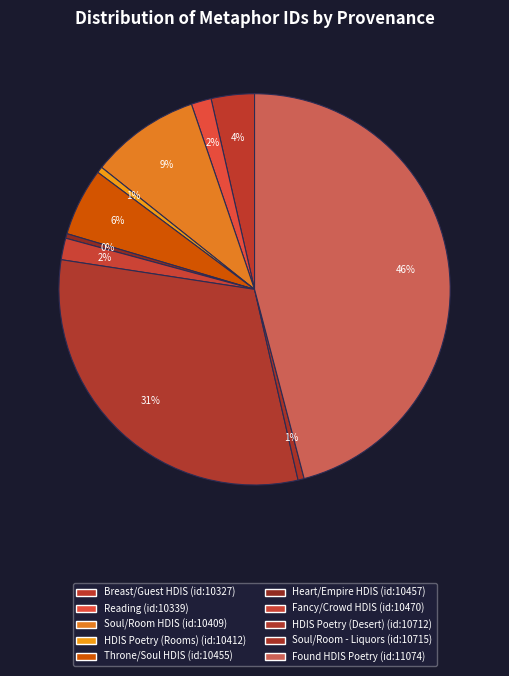

Count the number of slices in the pie.

10